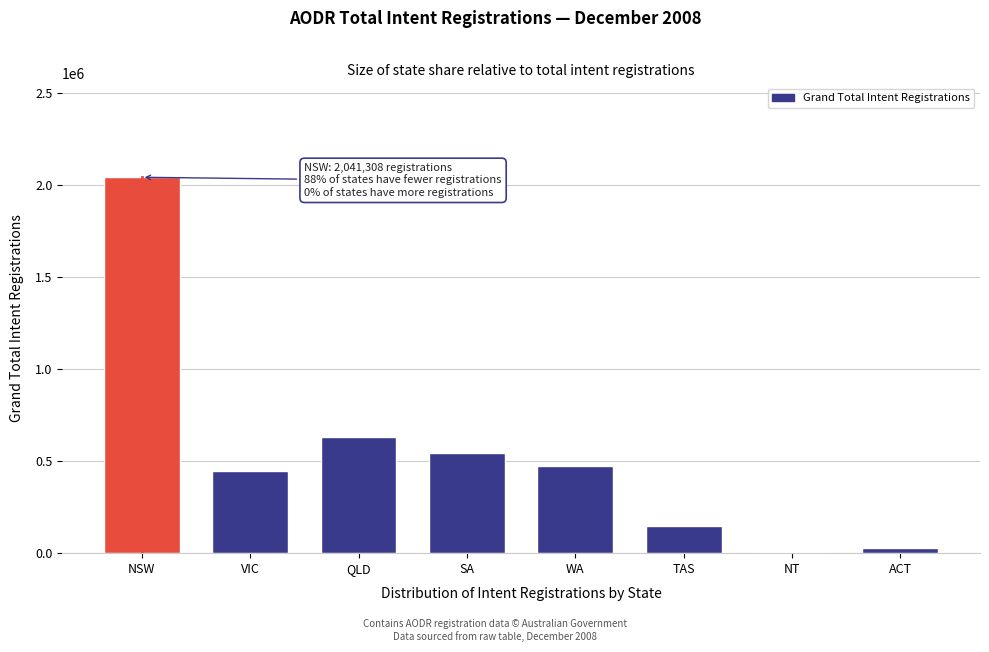

Reading right to left, extract all data points from this chart.

25671	8110	147121	474390	546223	631598	448693	2041308